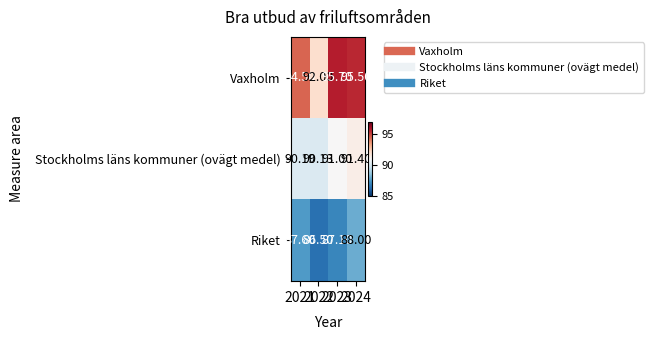

Which series changed the most between 2022 and 2024?

Vaxholm